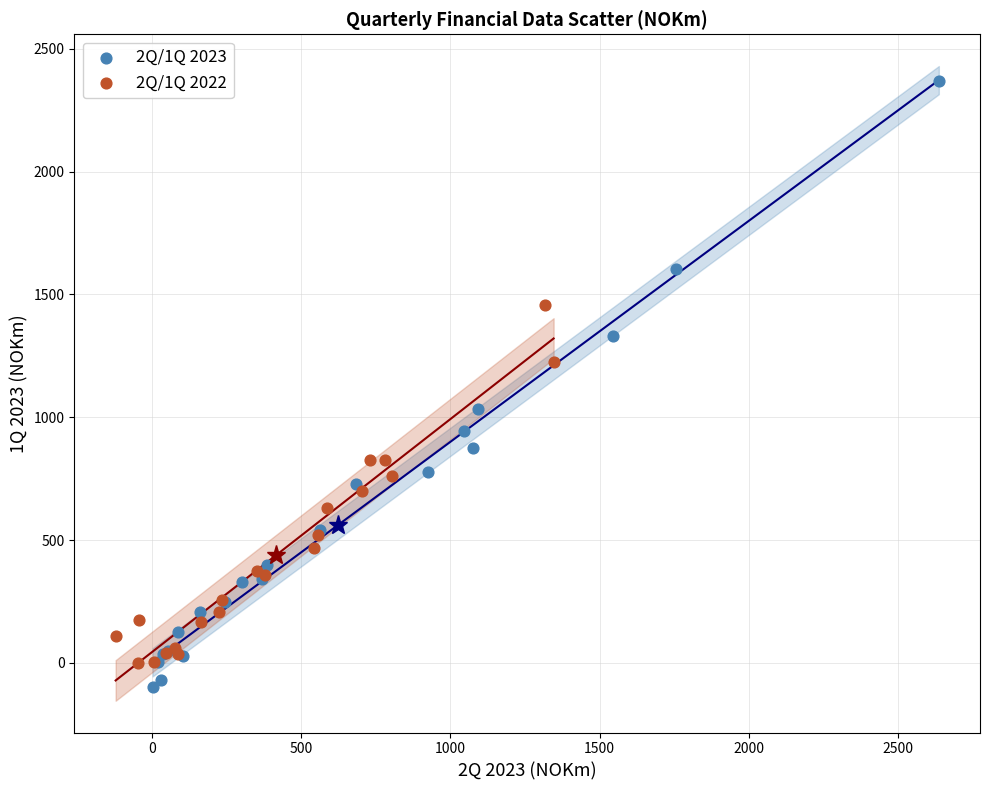

Which series contains the highest Y value?

2Q/1Q 2023